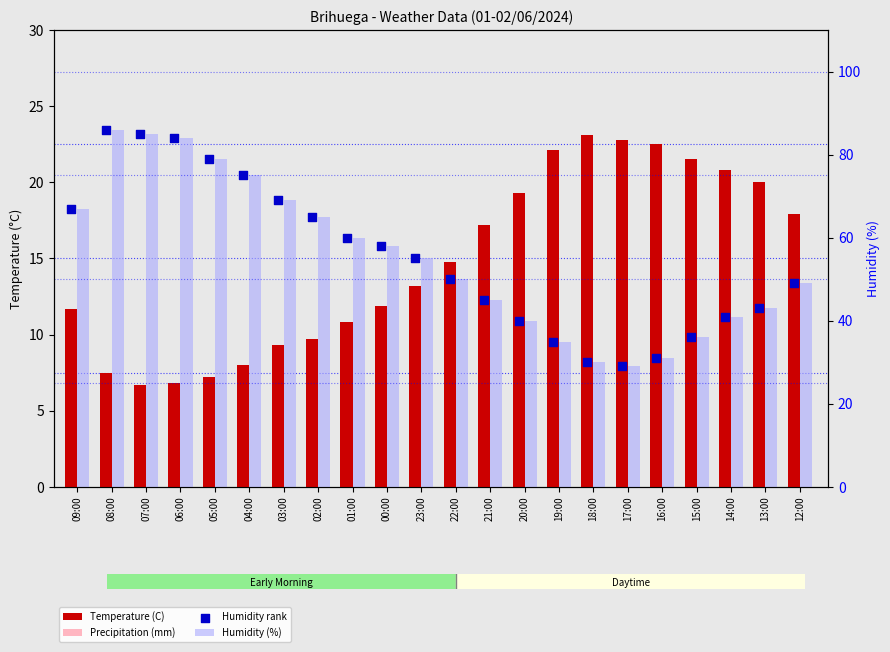

What are all the series names shown in the legend?

Temperature (C), Precipitation (mm), Humidity (%), Humidity rank